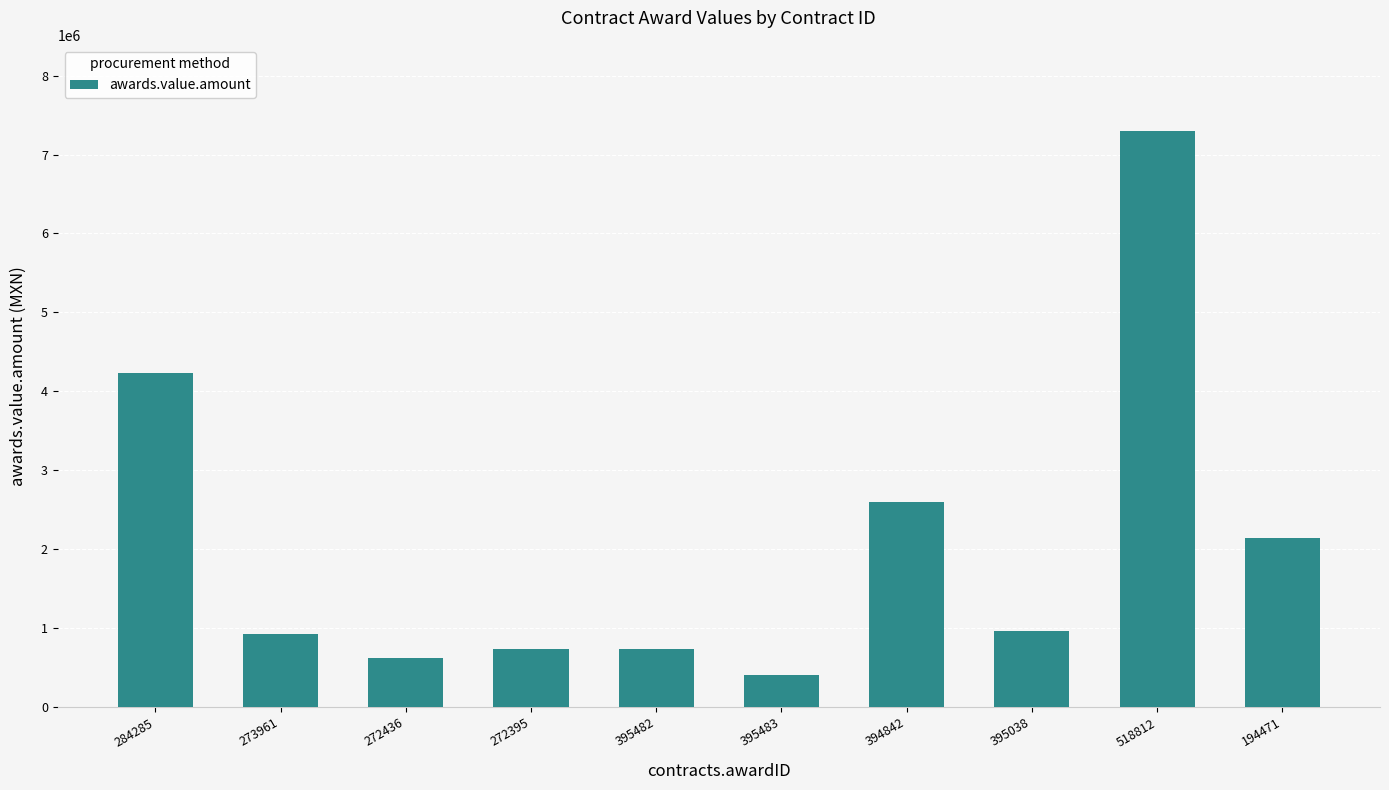

The chart shows a value of 931011.8 at 273961. True or false?

True